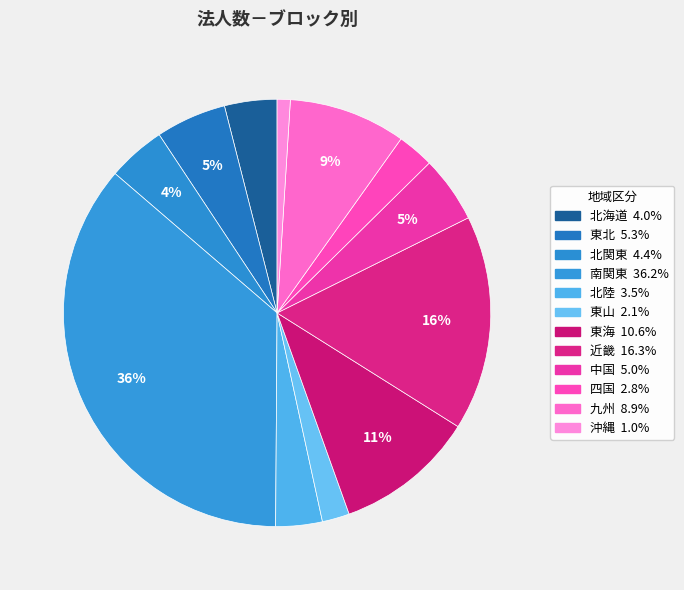

To the nearest percent, what percentage of the pie is 四国?

3%